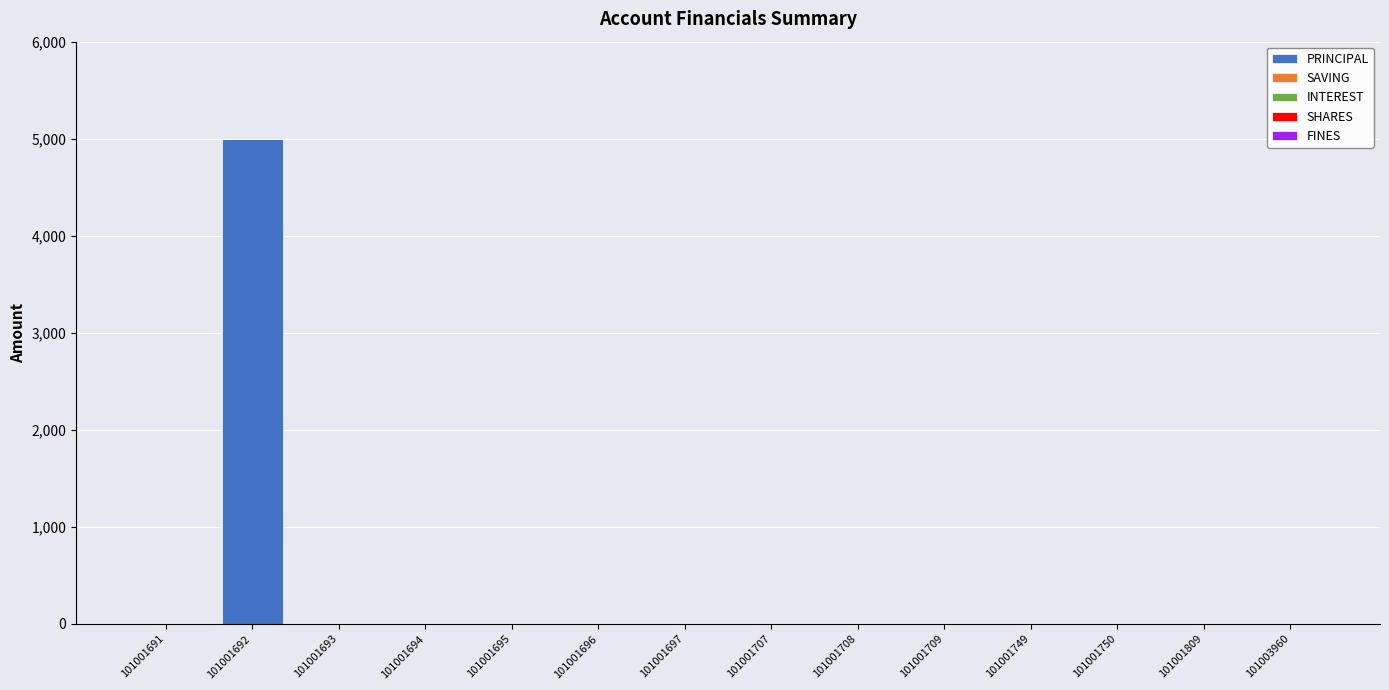

Which label corresponds to the largest value in the chart?

101001692